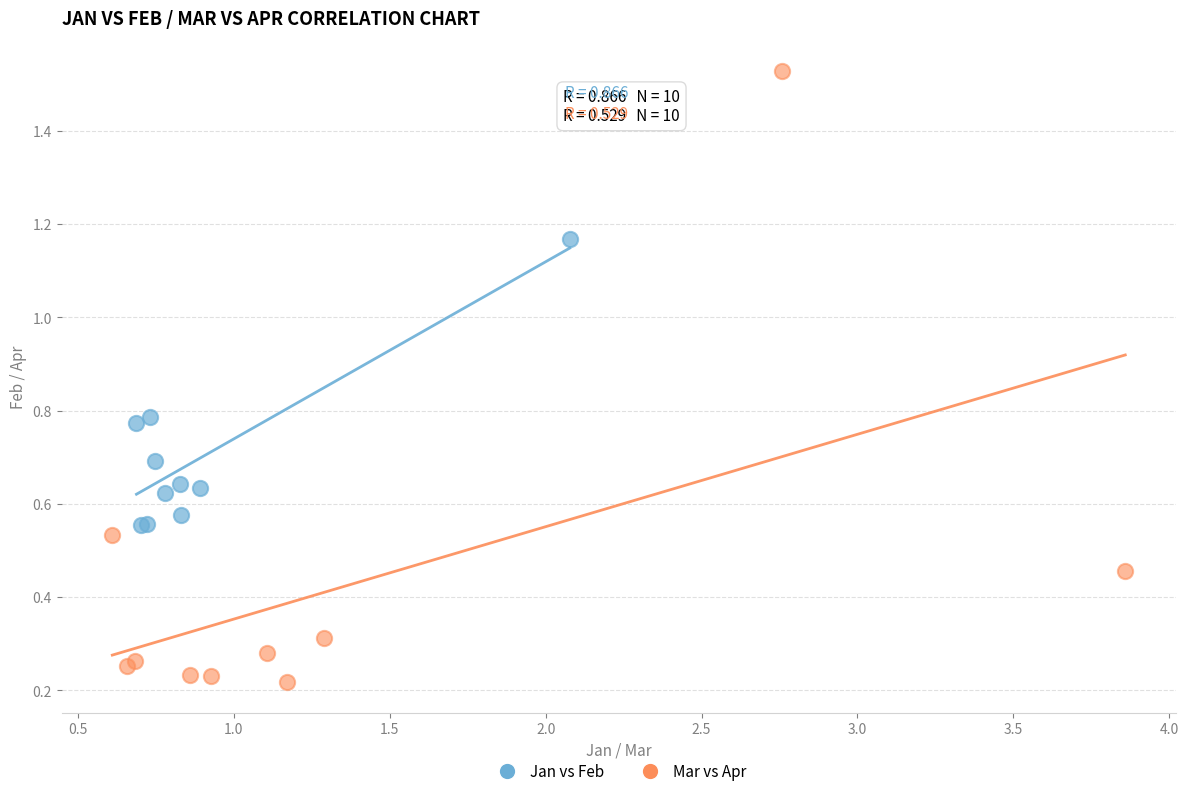

Which series has the widest spread of Y values?

Mar vs Apr